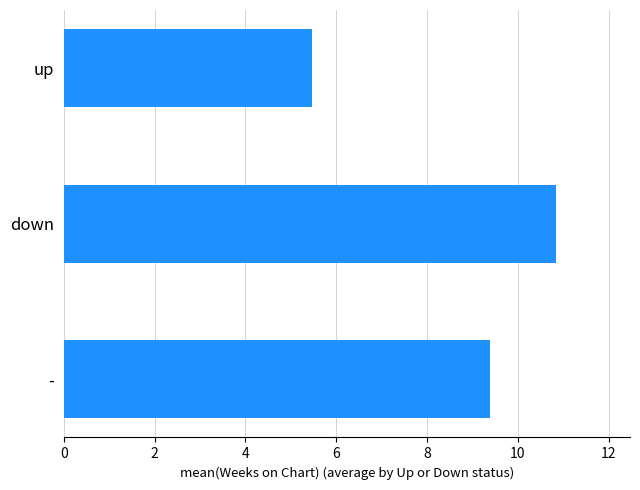

Which label corresponds to the largest value in the chart?

down